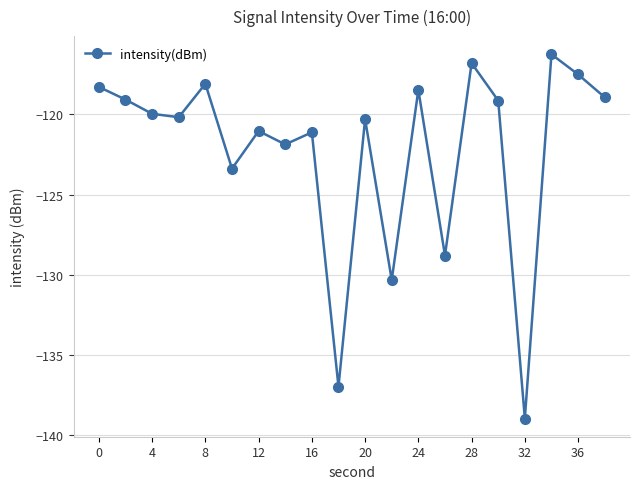

What is the sum of all values?

-2445.4